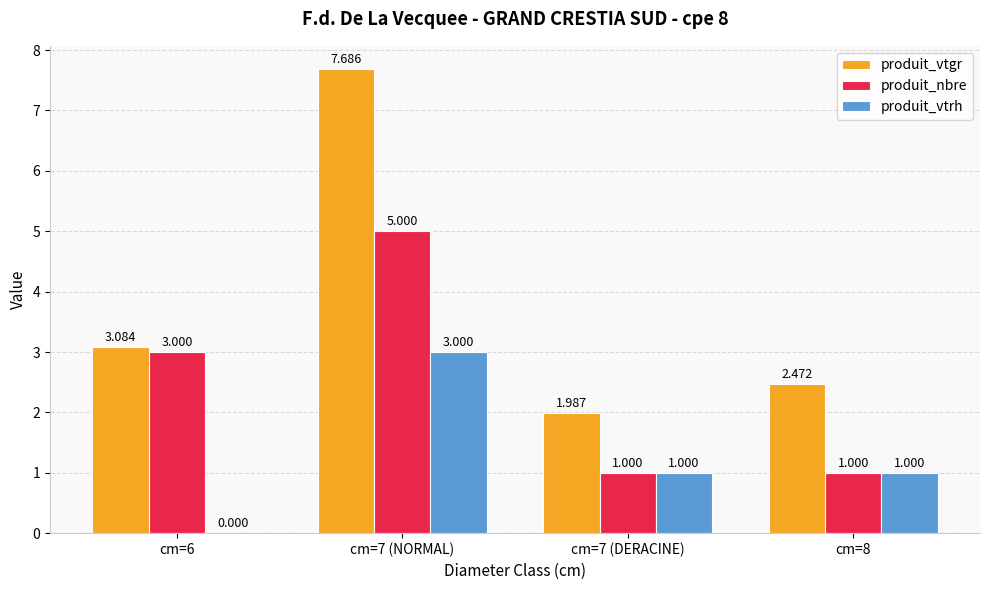

Is the value of produit_vtrh at cm=6 greater than the value of produit_vtgr at cm=6?

No